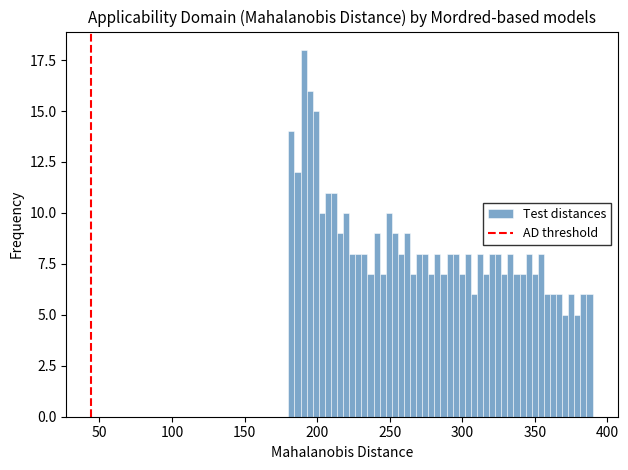

Around what value on the x-axis is the tallest bar? Give the approximate position of its centre, as read against the axis.

190